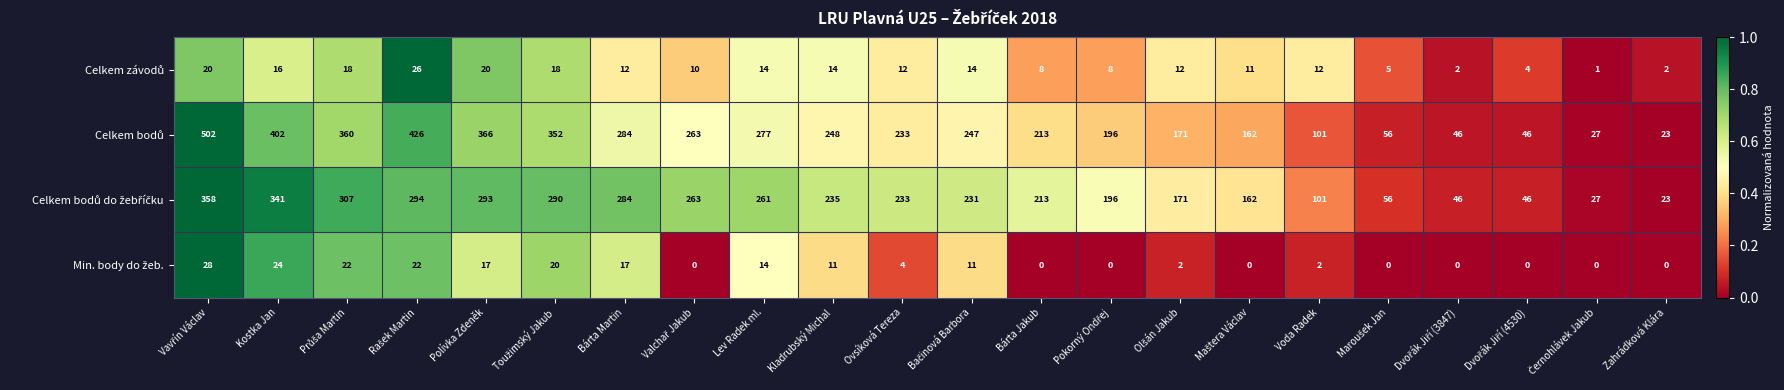

What is the greatest value displayed?

502